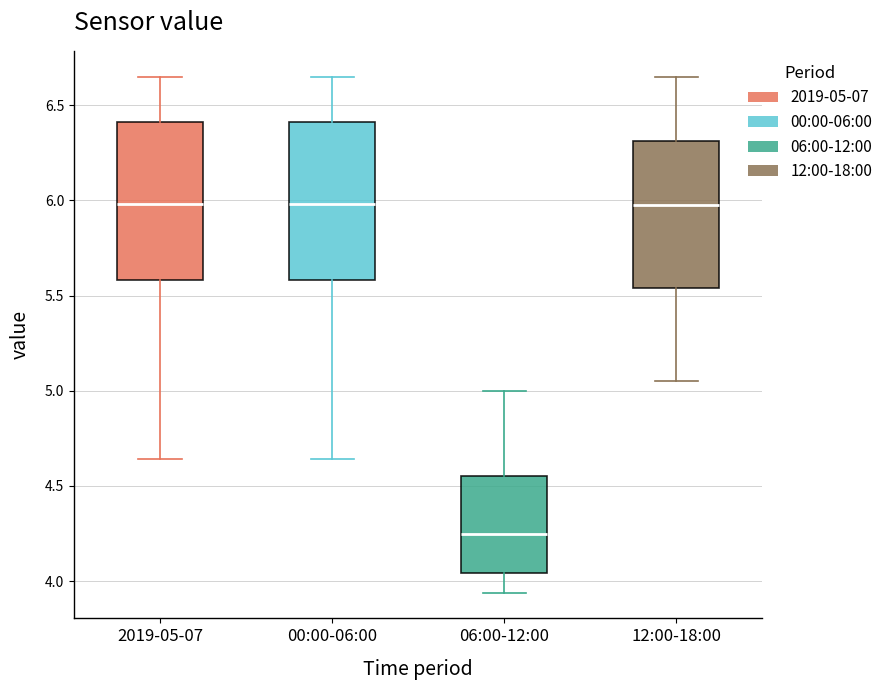

Reading left to right, read every box against the y-axis: the position of its median line, the range the box covers, and the ends of its whiskers. The values are not printed on the chart, so give them approximately, as read against the axis.

2019-05-07: median 6.00, box 5.60 to 6.40, whiskers 4.65 to 6.65
00:00-06:00: median 6.00, box 5.60 to 6.40, whiskers 4.65 to 6.65
06:00-12:00: median 4.25, box 4.05 to 4.55, whiskers 3.95 to 5.00
12:00-18:00: median 6.00, box 5.55 to 6.30, whiskers 5.05 to 6.65